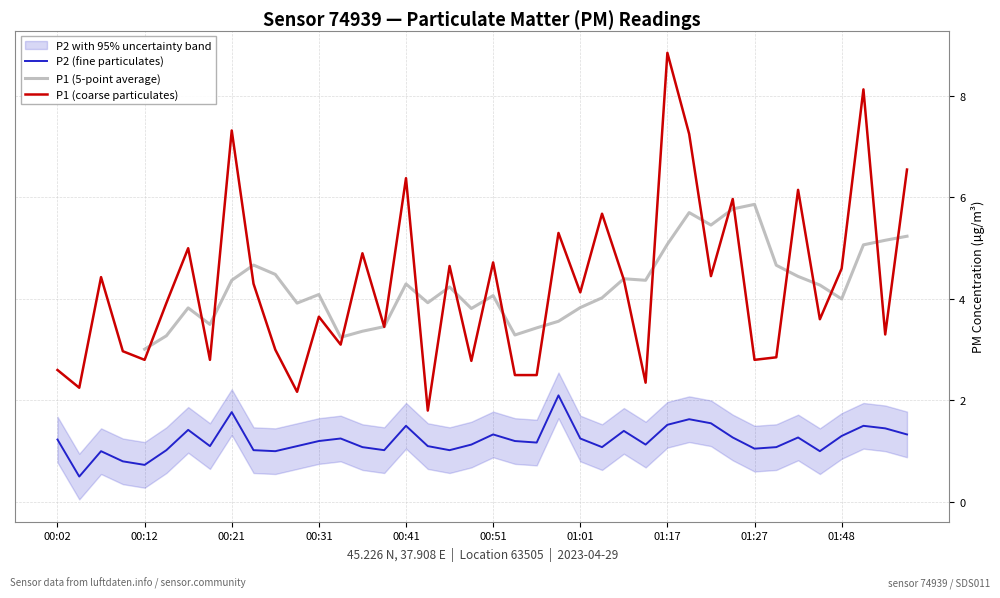

Which series has the largest range (max minus min)?

P1